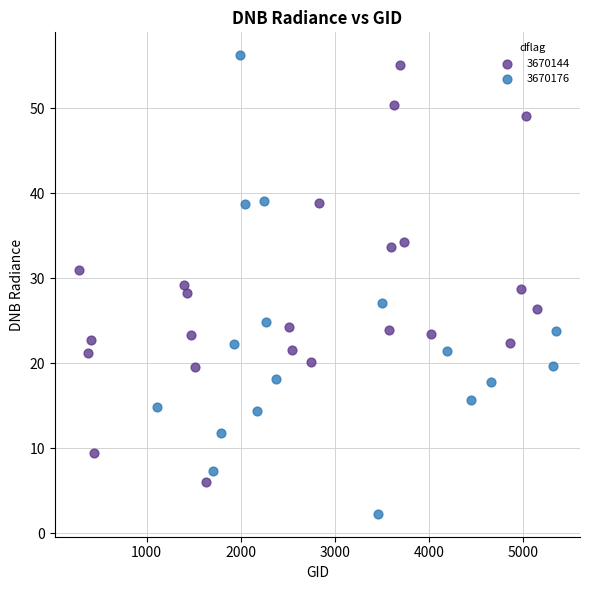

Which series has the largest Y range (max minus min)?

3670176